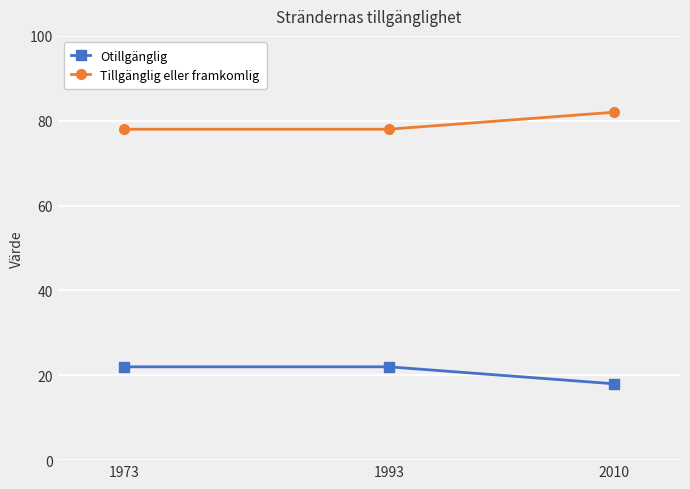

Reading left to right, transcribe all the data shown in this chart.

Otillgänglig: 22	22	18
Tillgänglig eller framkomlig: 78	78	82